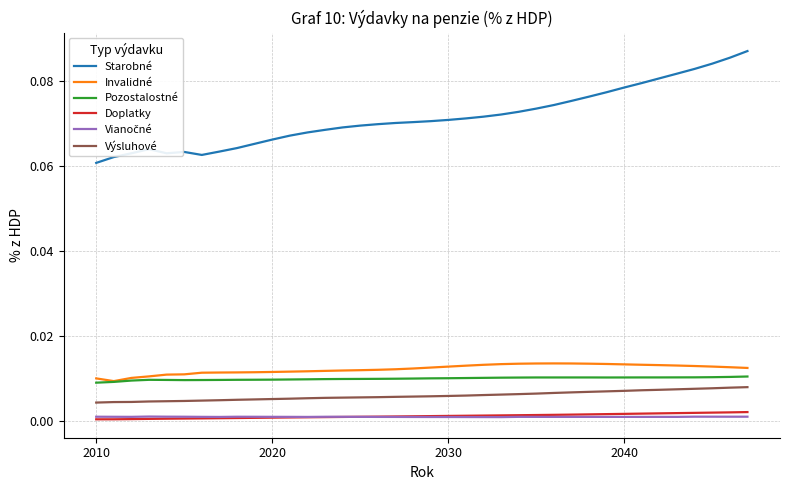

Which series has the largest total across all categories?

Starobné